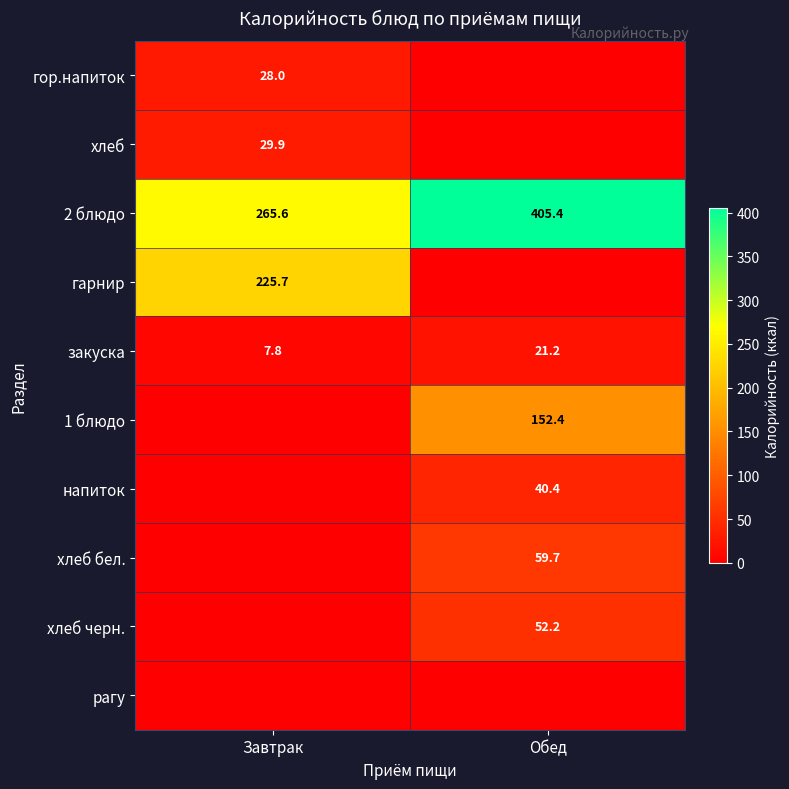

At which label does закуска first exceed 21?

Обед